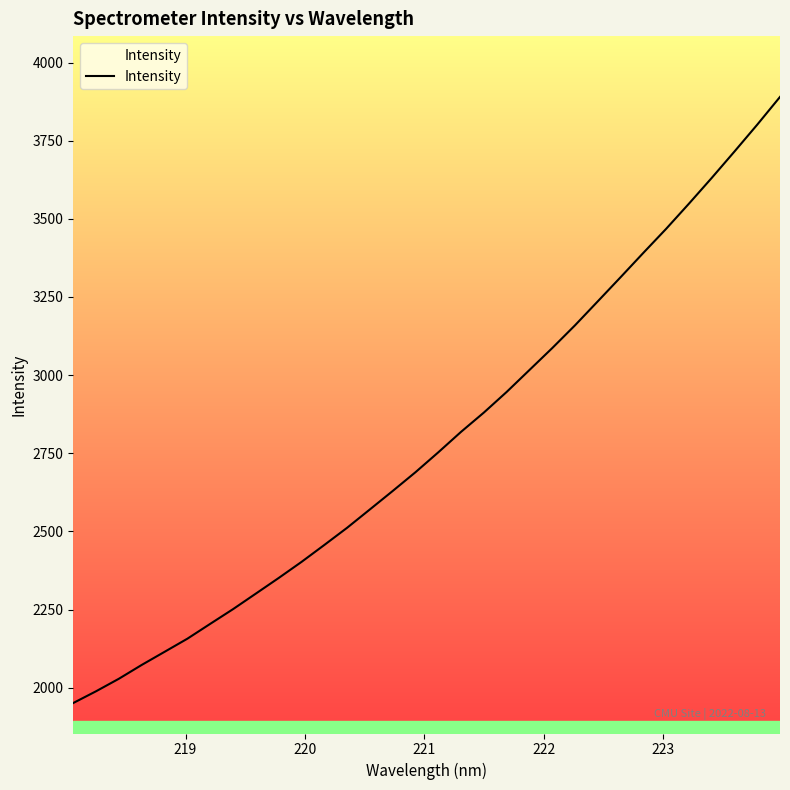

What is the minimum value shown in the chart?

1951.3